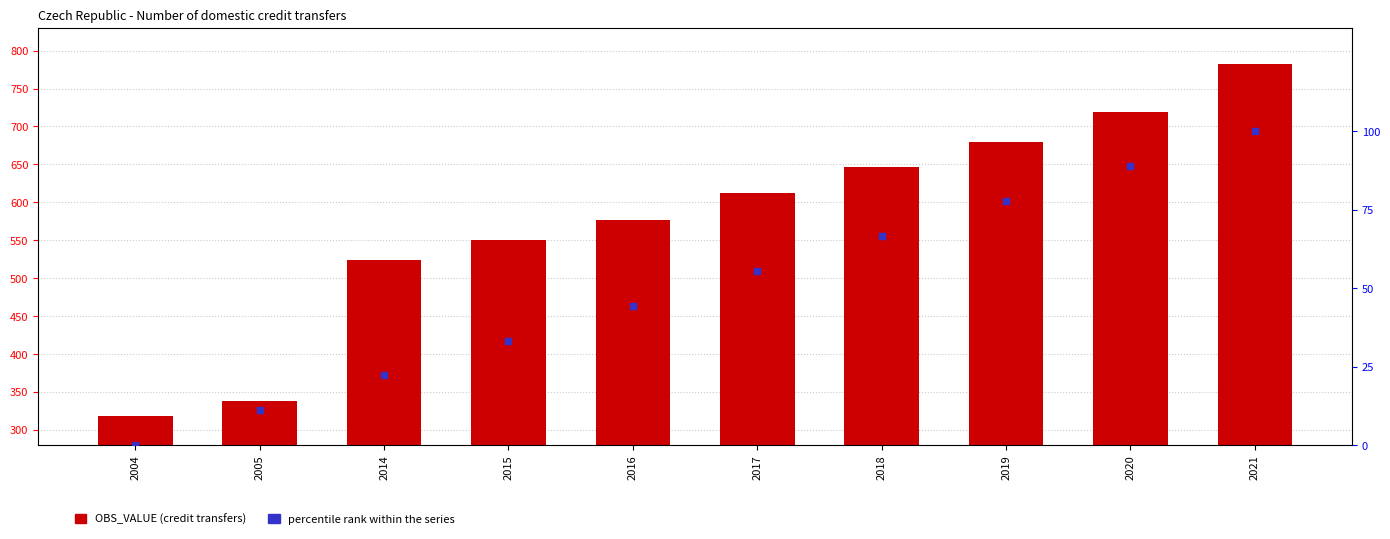

Is the value of percentile rank within the series at 2017 greater than the value of OBS_VALUE (credit transfers) at 2017?

No